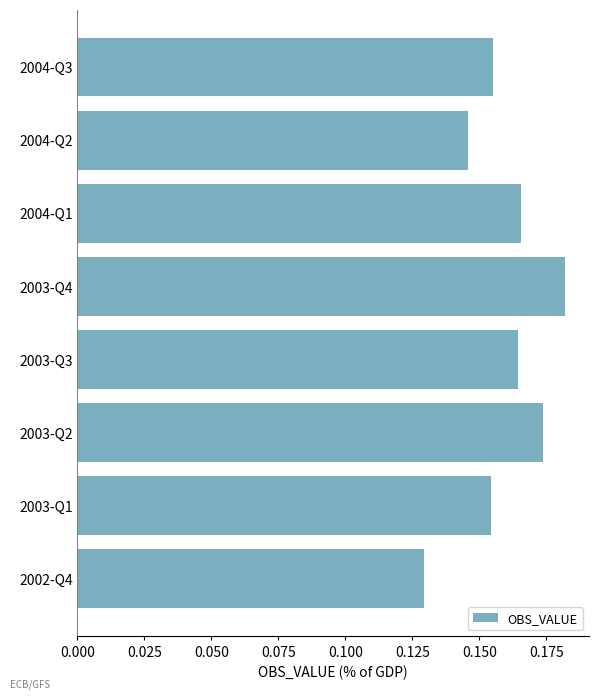

At which category does the chart reach its minimum across all series?

2002-Q4